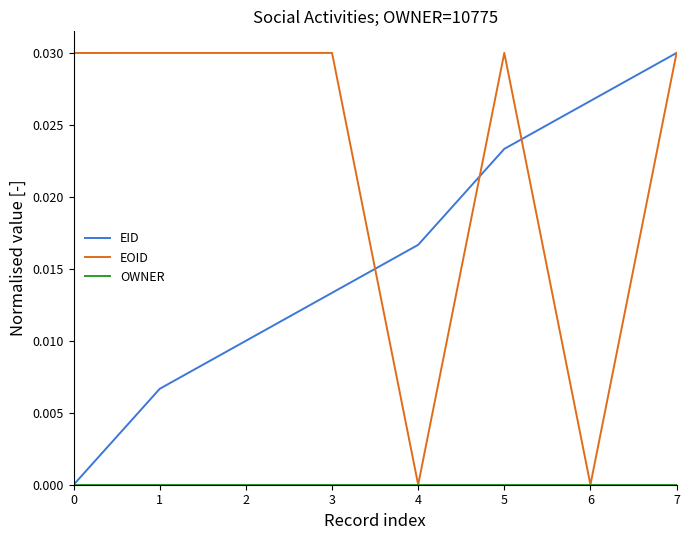

Between 0 and 4, which series saw the biggest shift?

EOID